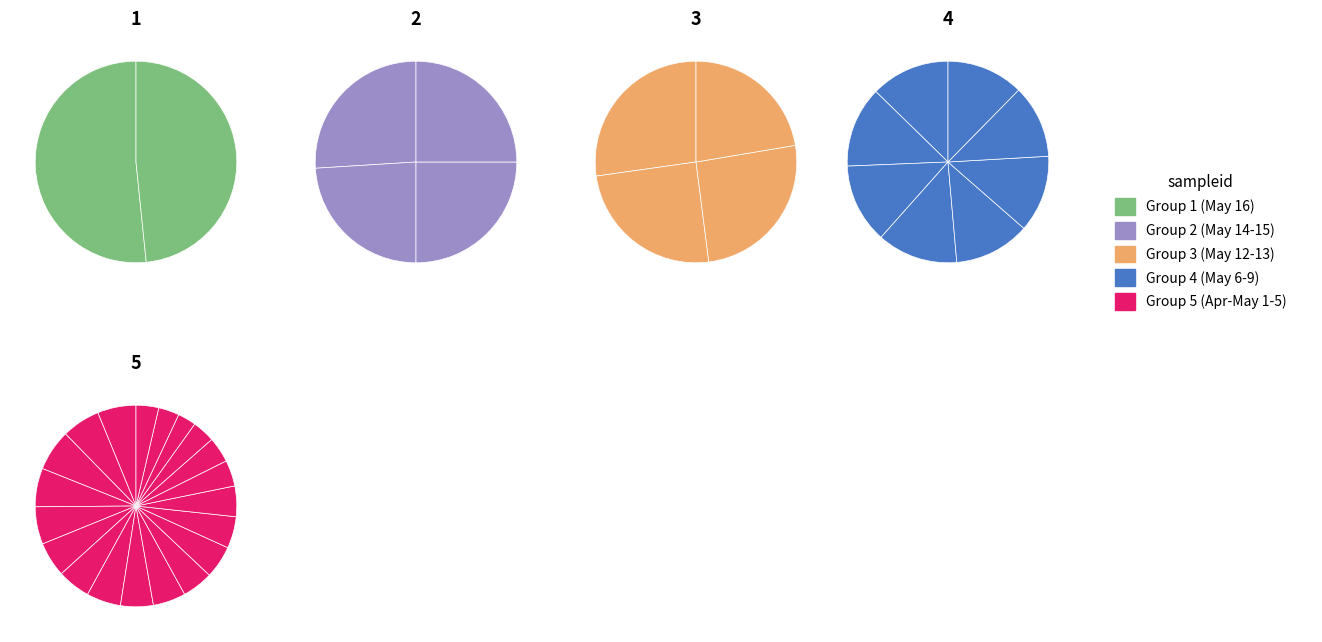

How much of the chart is everything except 2025-04-22 08:00?

98.7%